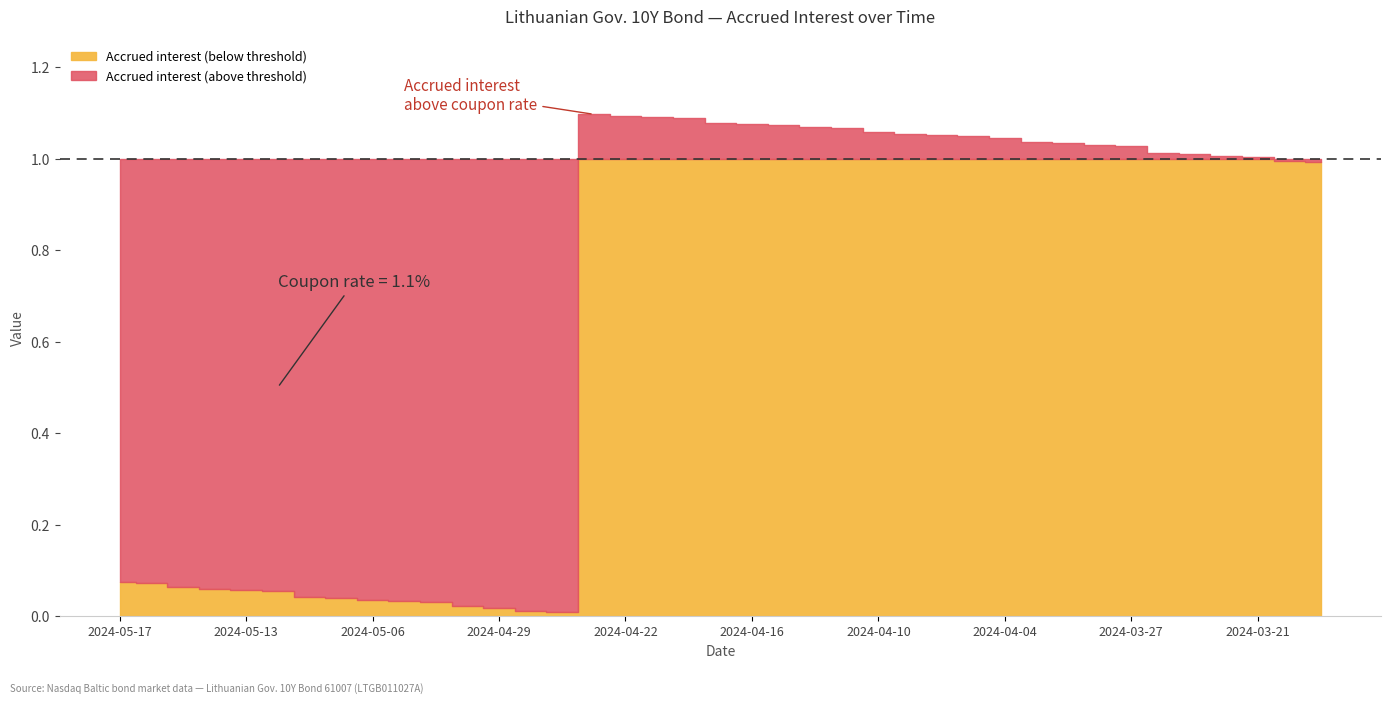

At how many categories does at least one series exceed 0?

39